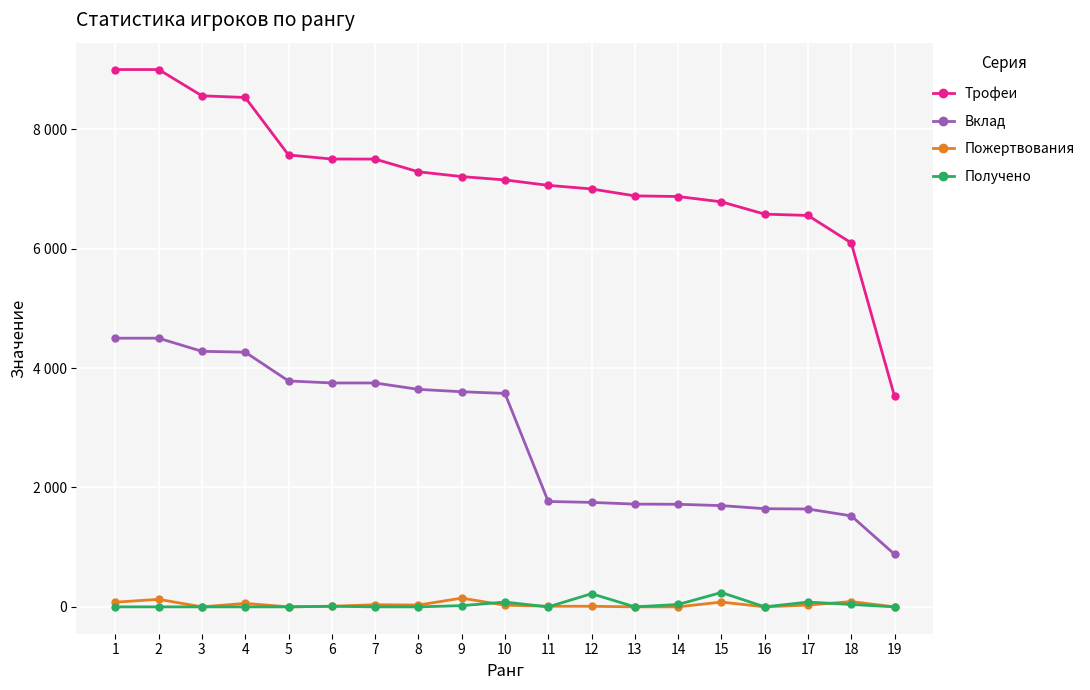

What value does the Трофеи series have at 7?

7500